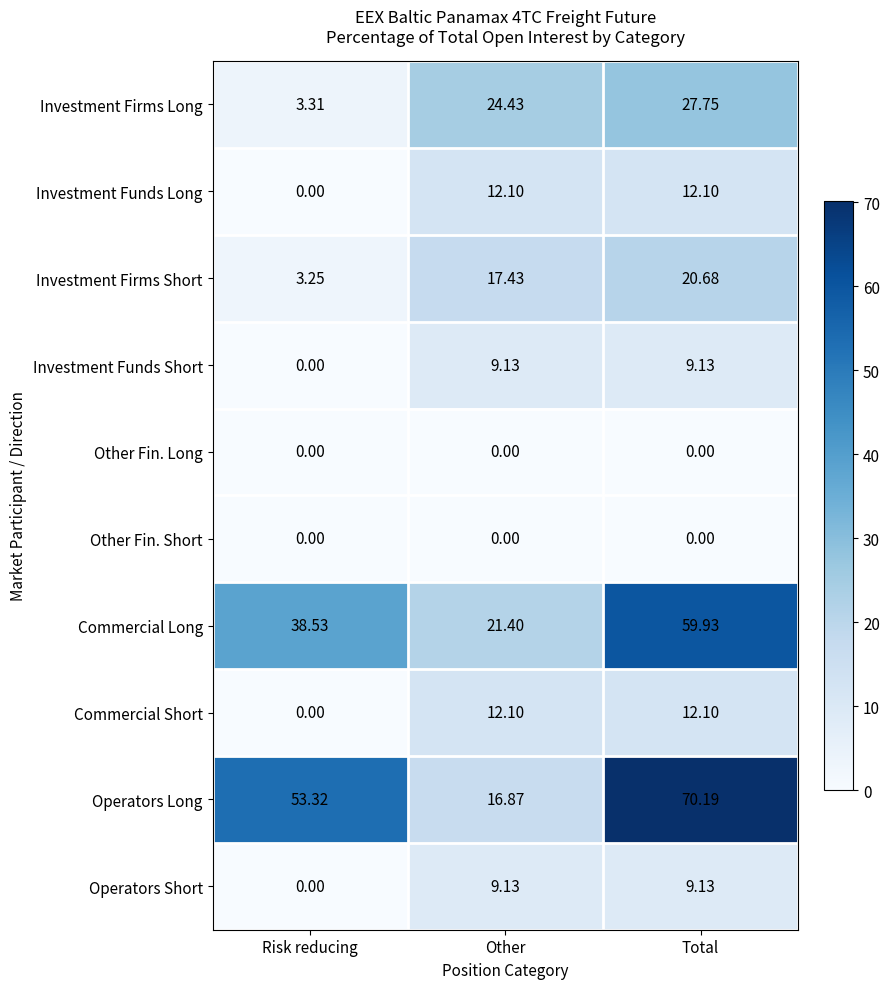

At which label does Commercial Long reach its peak?

Total